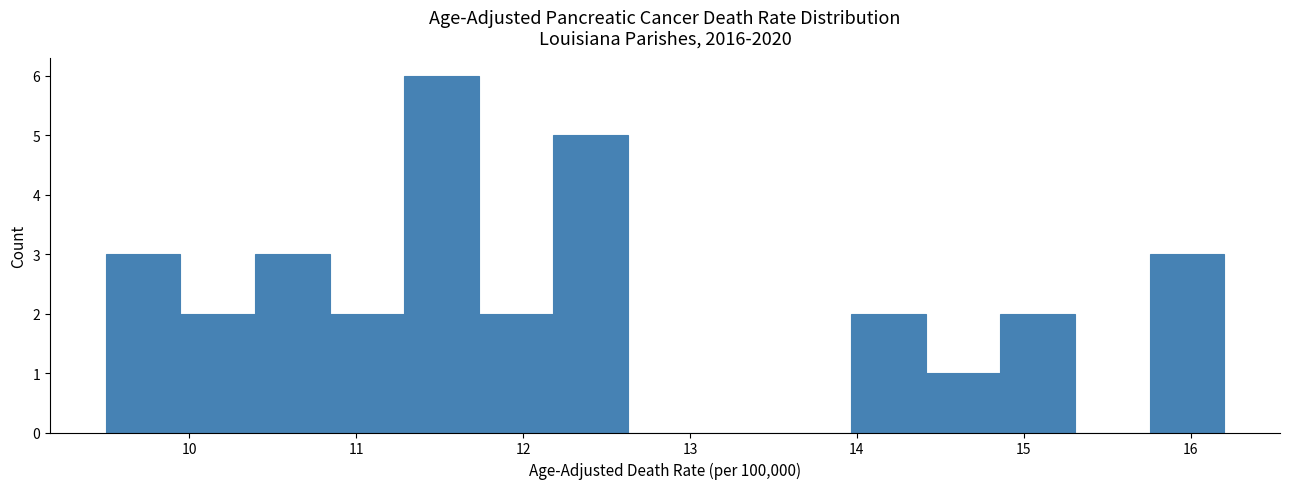

Reading left to right, transcribe this chart: for each bar, give the range it covers on the x-axis and its height. Neither the bar edges nor the heights are printed on the chart, so give them approximately, as read against the axes.

9.5 to 9.9: 3
9.9 to 10.4: 2
10.4 to 10.8: 3
10.8 to 11.3: 2
11.3 to 11.7: 6
11.7 to 12.2: 2
12.2 to 12.6: 5
12.6 to 13.1: 0
13.1 to 13.5: 0
13.5 to 14.0: 0
14.0 to 14.4: 2
14.4 to 14.9: 1
14.9 to 15.3: 2
15.3 to 15.8: 0
15.8 to 16.2: 3